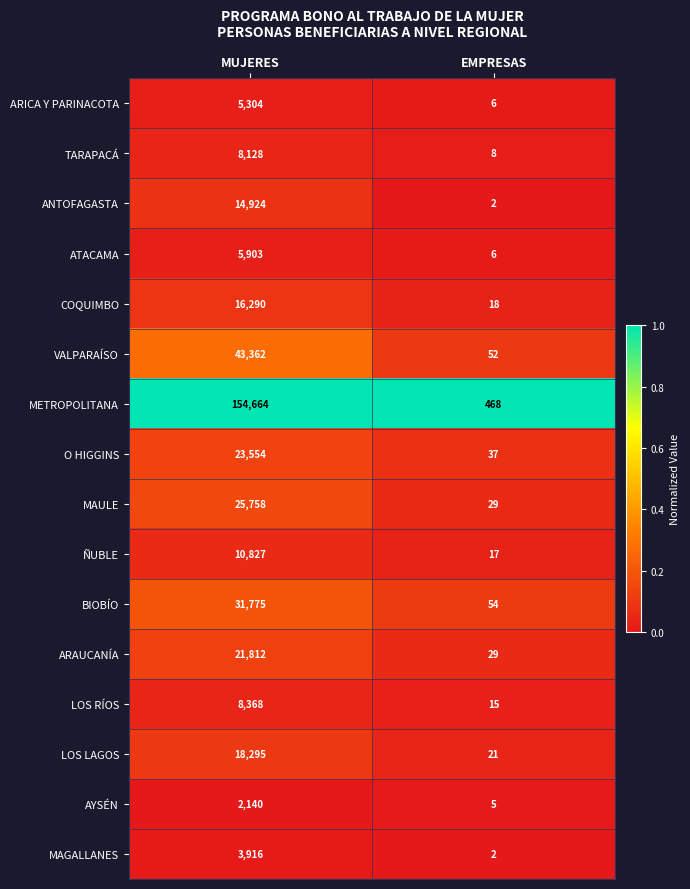

The value of ARICA Y PARINACOTA at MUJERES is 7294. True or false?

False